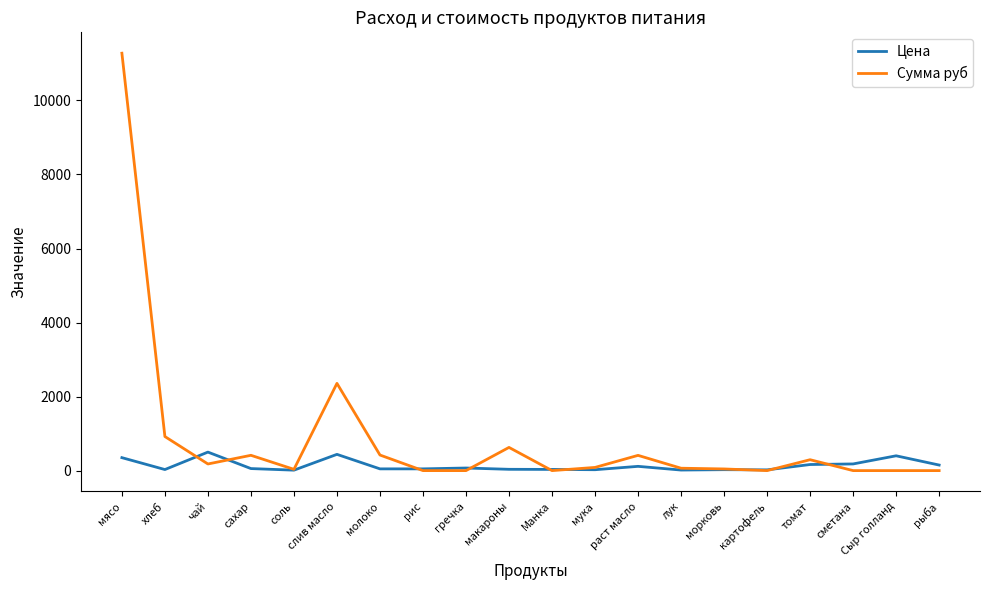

What is the difference between the highest and lowest values at чай?

321.0